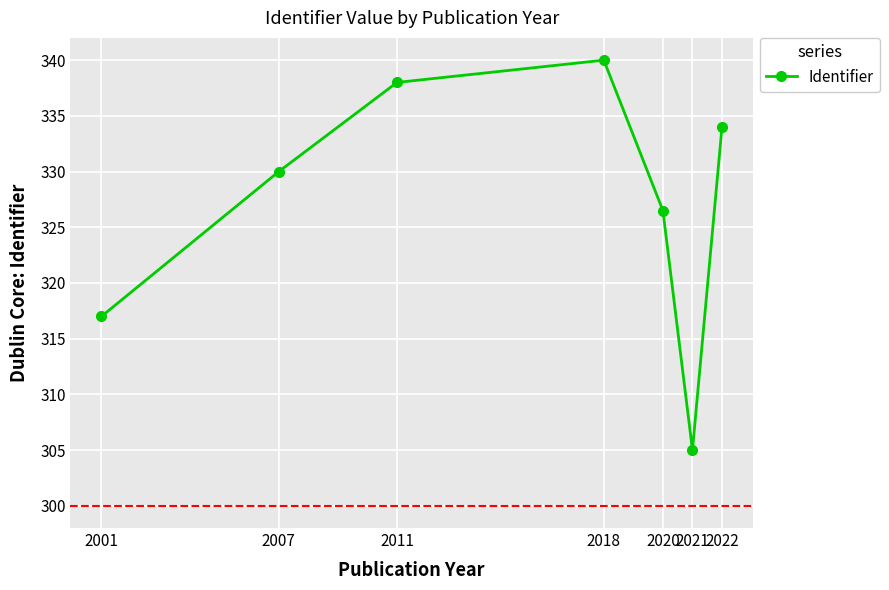

How many series are shown in this chart?

1